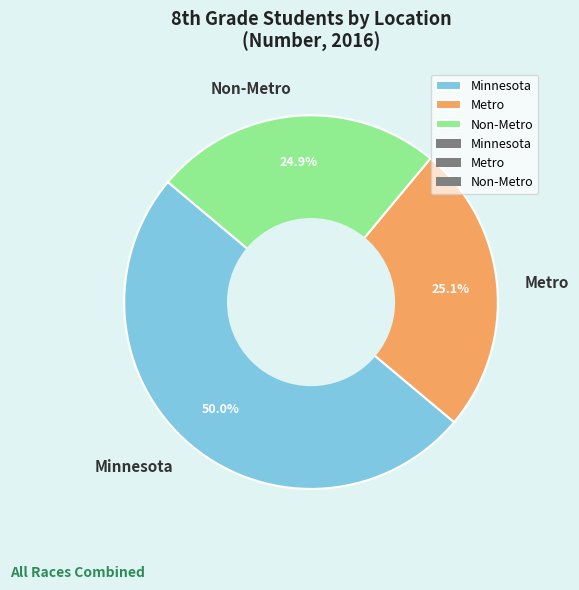

What is the largest slice in the pie chart?

Minnesota